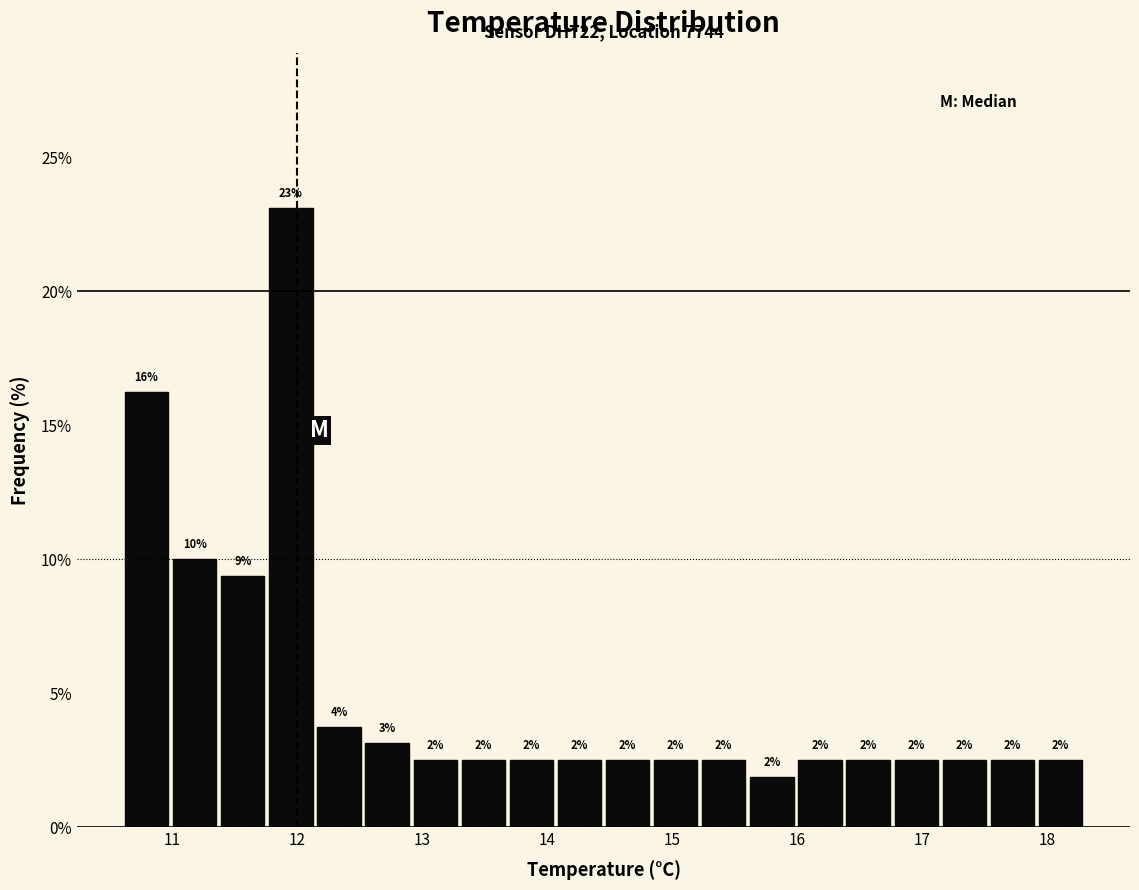

Around what value on the x-axis is the tallest bar? Give the approximate position of its centre, as read against the axis.

11.9